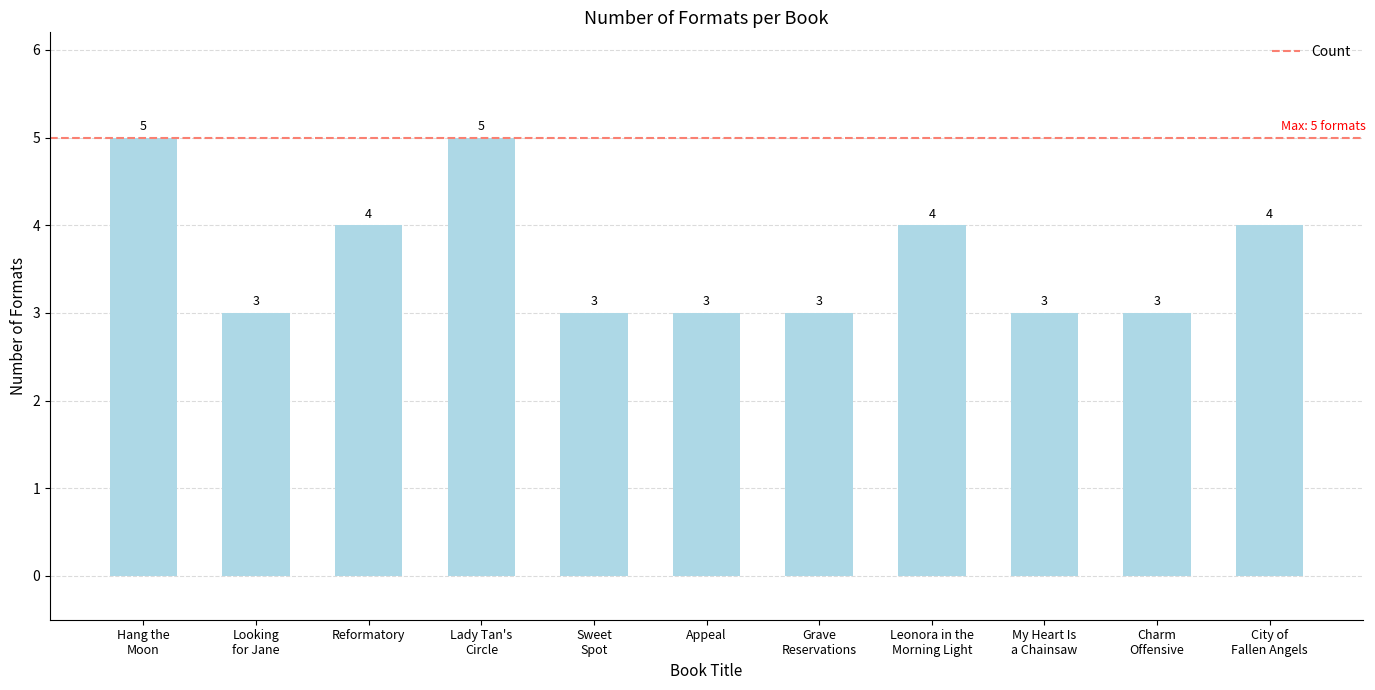

What is the value of the 7th bar from the left?

3